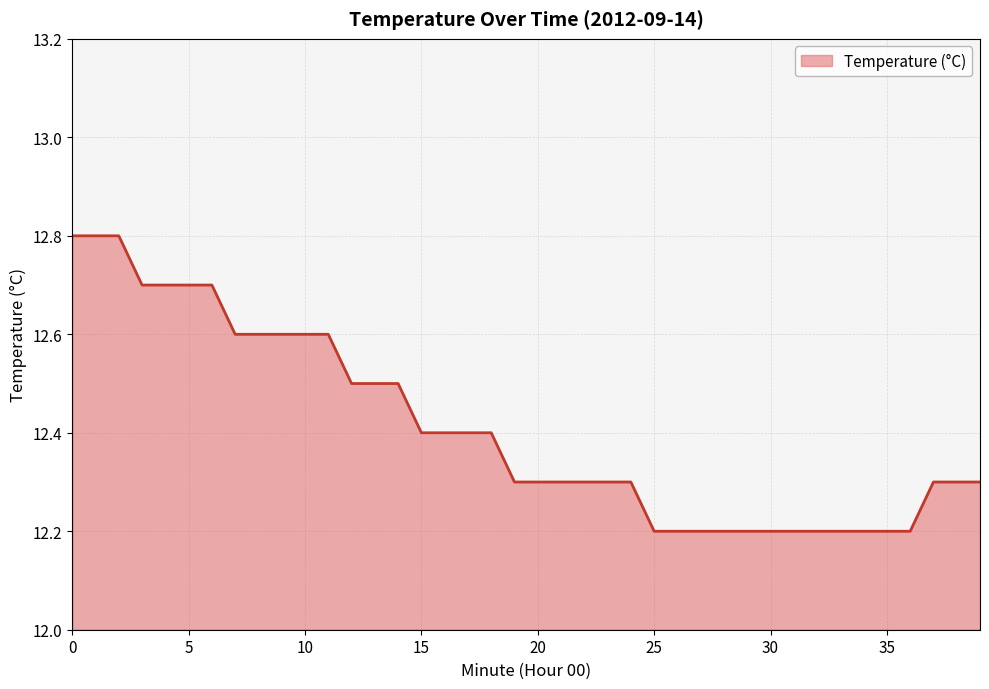

What is the difference between the maximum and minimum values?

0.6